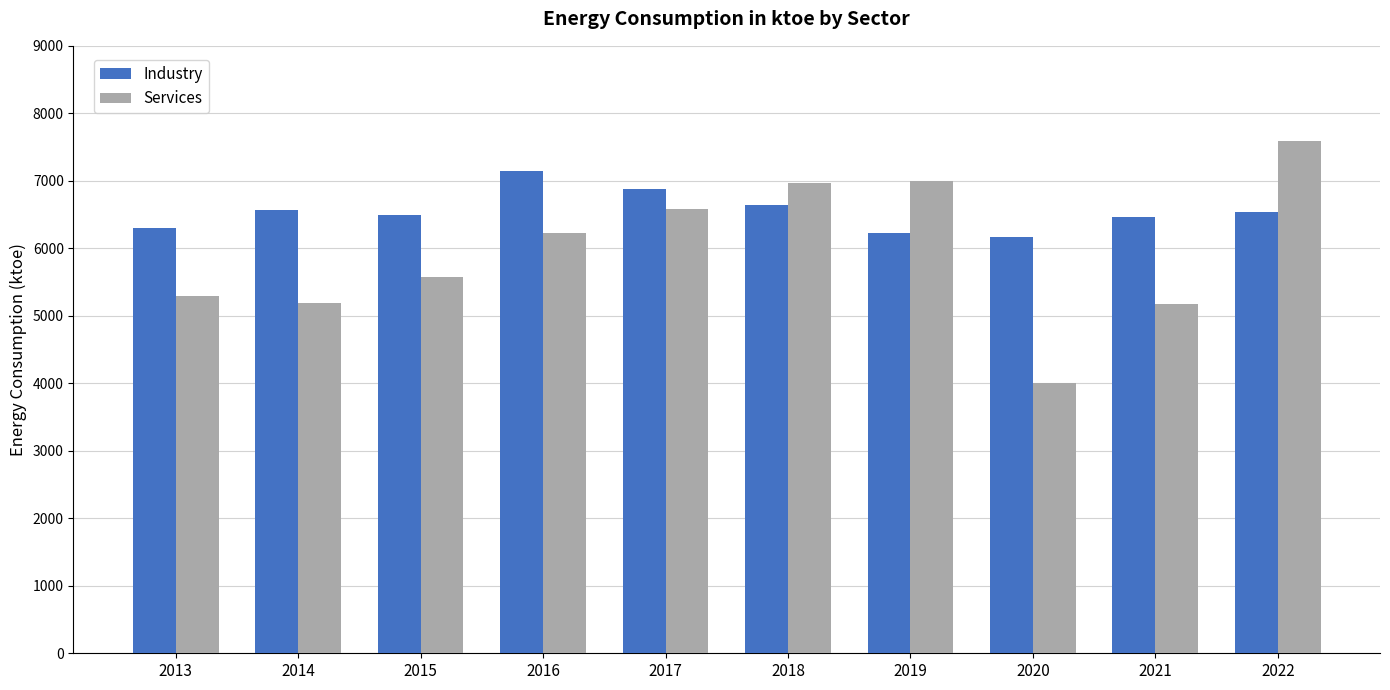

At which label does Industry first exceed 6545?

2014